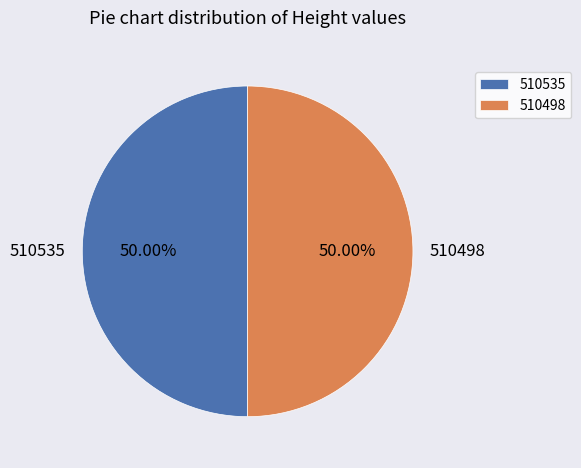

The 510498 slice represents 50% of the pie. True or false?

True